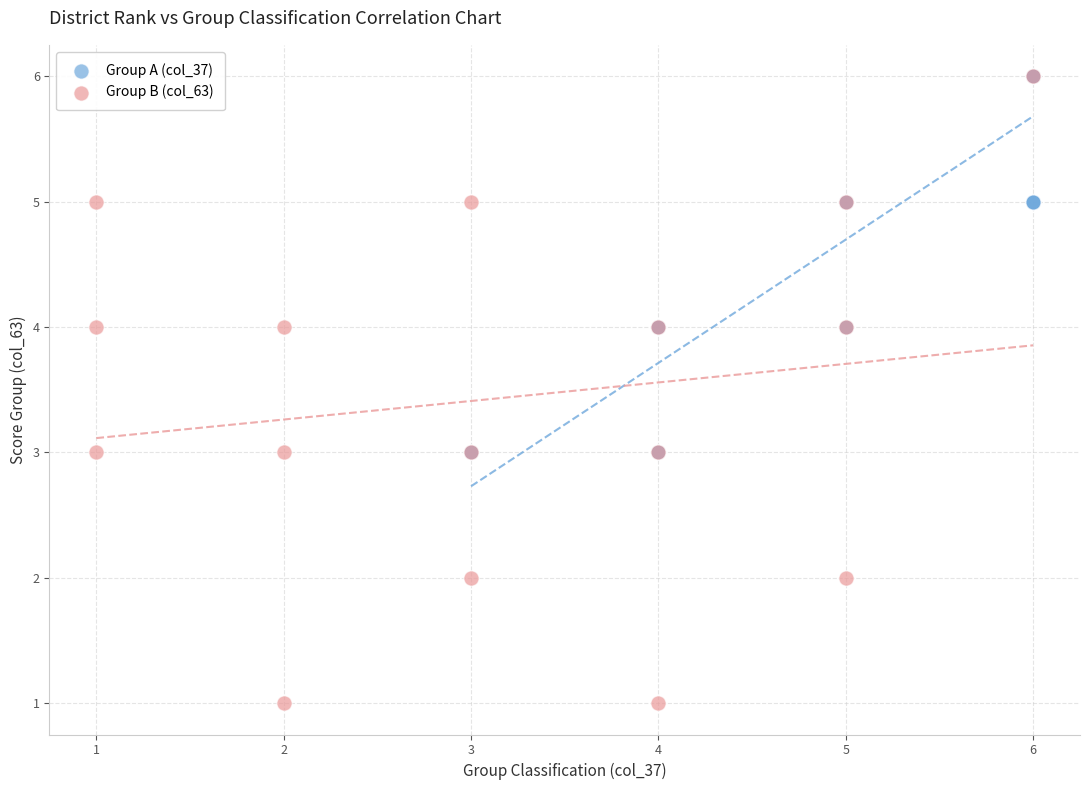

Which series has the largest Y range (max minus min)?

Group B (col_63)